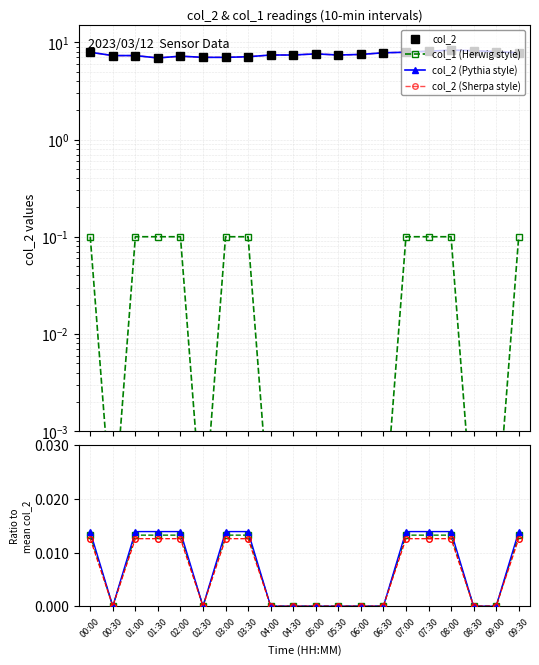

Reading left to right, list all the values displayed in this chart.

col_2: 00:00=7.9	00:30=7.3	01:00=7.3	01:30=6.9	02:00=7.2	02:30=7.0	03:00=7.0	03:30=7.1	04:00=7.4	04:30=7.4	05:00=7.6	05:30=7.4	06:00=7.5	06:30=7.8	07:00=7.9	07:30=8.1	08:00=8.3	08:30=8.2	09:00=8.0	09:30=7.8
col_1 (Herwig style): 00:00=0.1	00:30=0.0	01:00=0.1	01:30=0.1	02:00=0.1	02:30=0.0	03:00=0.1	03:30=0.1	04:00=0.0	04:30=0.0	05:00=0.0	05:30=0.0	06:00=0.0	06:30=0.0	07:00=0.1	07:30=0.1	08:00=0.1	08:30=0.0	09:00=0.0	09:30=0.1
col_2 (Pythia style): 00:00=7.9	00:30=7.3	01:00=7.3	01:30=6.9	02:00=7.2	02:30=7.0	03:00=7.0	03:30=7.1	04:00=7.4	04:30=7.4	05:00=7.6	05:30=7.4	06:00=7.5	06:30=7.8	07:00=7.9	07:30=8.1	08:00=8.3	08:30=8.2	09:00=8.0	09:30=7.8
col_2 (Sherpa style): 00:00=7.9	00:30=7.3	01:00=7.3	01:30=6.9	02:00=7.2	02:30=7.0	03:00=7.0	03:30=7.1	04:00=7.4	04:30=7.4	05:00=7.6	05:30=7.4	06:00=7.5	06:30=7.8	07:00=7.9	07:30=8.1	08:00=8.3	08:30=8.2	09:00=8.0	09:30=7.8
col_1 ratio: 00:00=0.0	00:30=0.0	01:00=0.0	01:30=0.0	02:00=0.0	02:30=0.0	03:00=0.0	03:30=0.0	04:00=0.0	04:30=0.0	05:00=0.0	05:30=0.0	06:00=0.0	06:30=0.0	07:00=0.0	07:30=0.0	08:00=0.0	08:30=0.0	09:00=0.0	09:30=0.0
col_2 ratio: 00:00=0.0	00:30=0.0	01:00=0.0	01:30=0.0	02:00=0.0	02:30=0.0	03:00=0.0	03:30=0.0	04:00=0.0	04:30=0.0	05:00=0.0	05:30=0.0	06:00=0.0	06:30=0.0	07:00=0.0	07:30=0.0	08:00=0.0	08:30=0.0	09:00=0.0	09:30=0.0